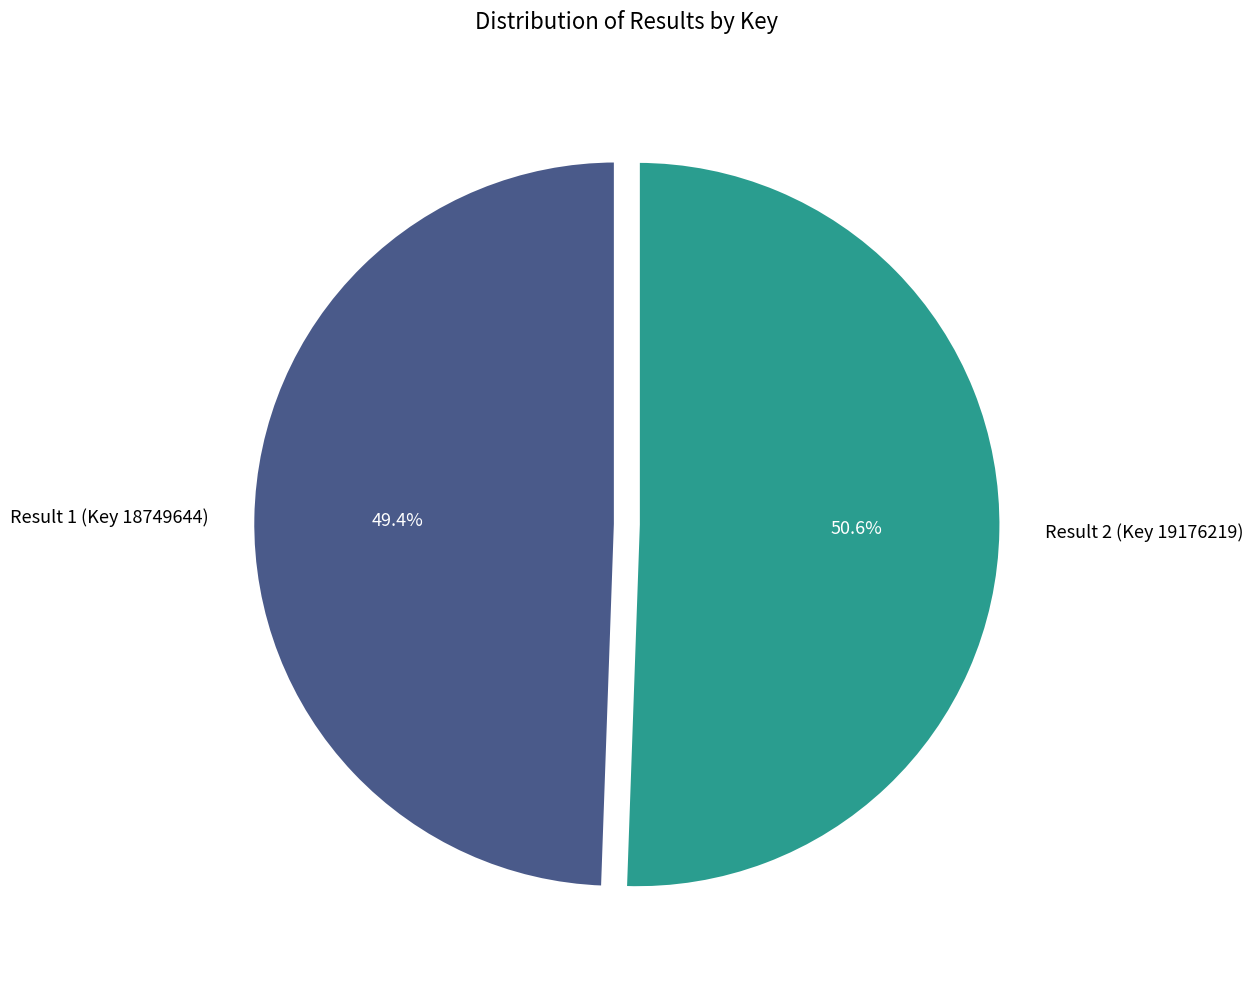

What is the ratio of the value at Result 1 (Key 18749644) to the value at Result 2 (Key 19176219)?

1.0